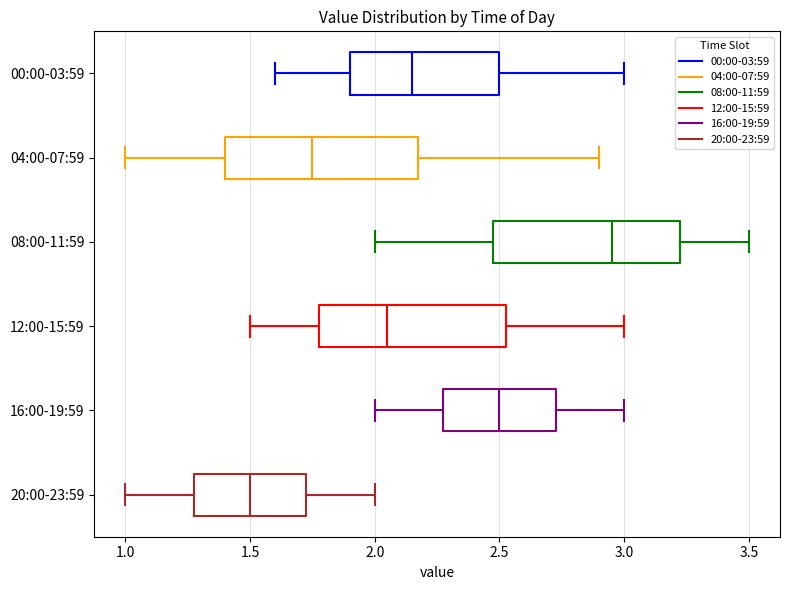

Reading bottom to top, read every box against the x-axis: the position of its median line, the range the box covers, and the ends of its whiskers. The values are not printed on the chart, so give them approximately, as read against the axis.

20:00-23:59: median 1.50, box 1.30 to 1.75, whiskers 1.00 to 2.00
16:00-19:59: median 2.50, box 2.30 to 2.75, whiskers 2.00 to 3.00
12:00-15:59: median 2.05, box 1.80 to 2.55, whiskers 1.50 to 3.00
08:00-11:59: median 2.95, box 2.50 to 3.25, whiskers 2.00 to 3.50
04:00-07:59: median 1.75, box 1.40 to 2.20, whiskers 1.00 to 2.90
00:00-03:59: median 2.15, box 1.90 to 2.50, whiskers 1.60 to 3.00